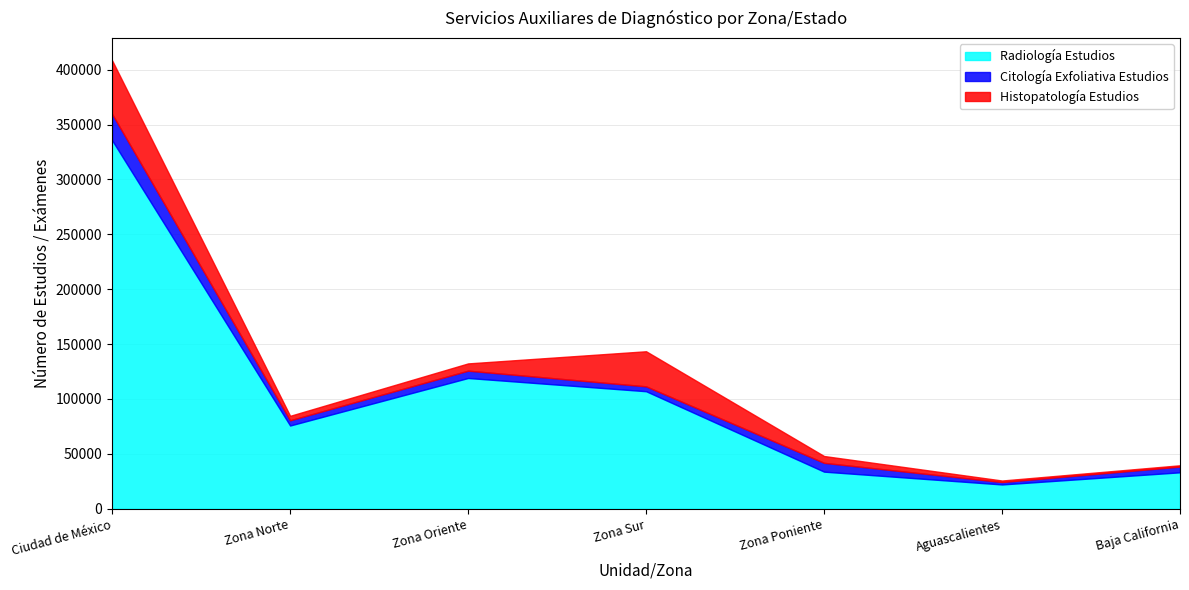

What is the lowest value of the Radiología Estudios series?

22093